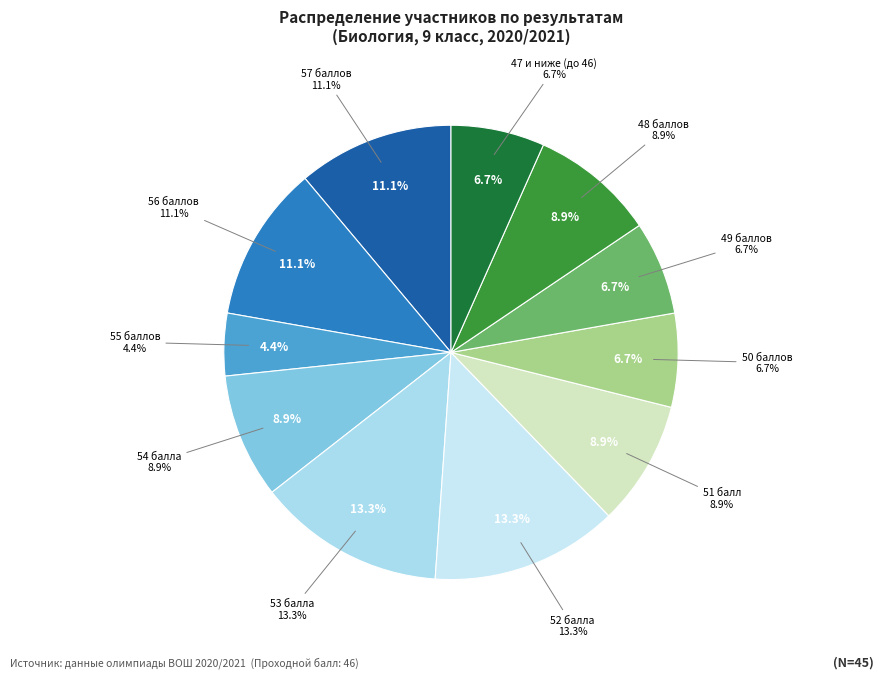

Does any single category account for the majority?

No